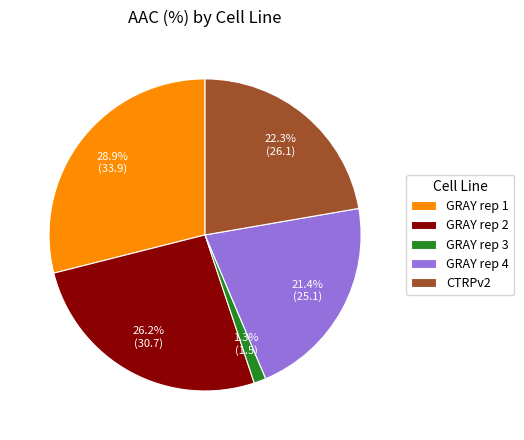

Rank the categories by value from lowest to highest.

GRAY rep 3, GRAY rep 4, CTRPv2, GRAY rep 2, GRAY rep 1